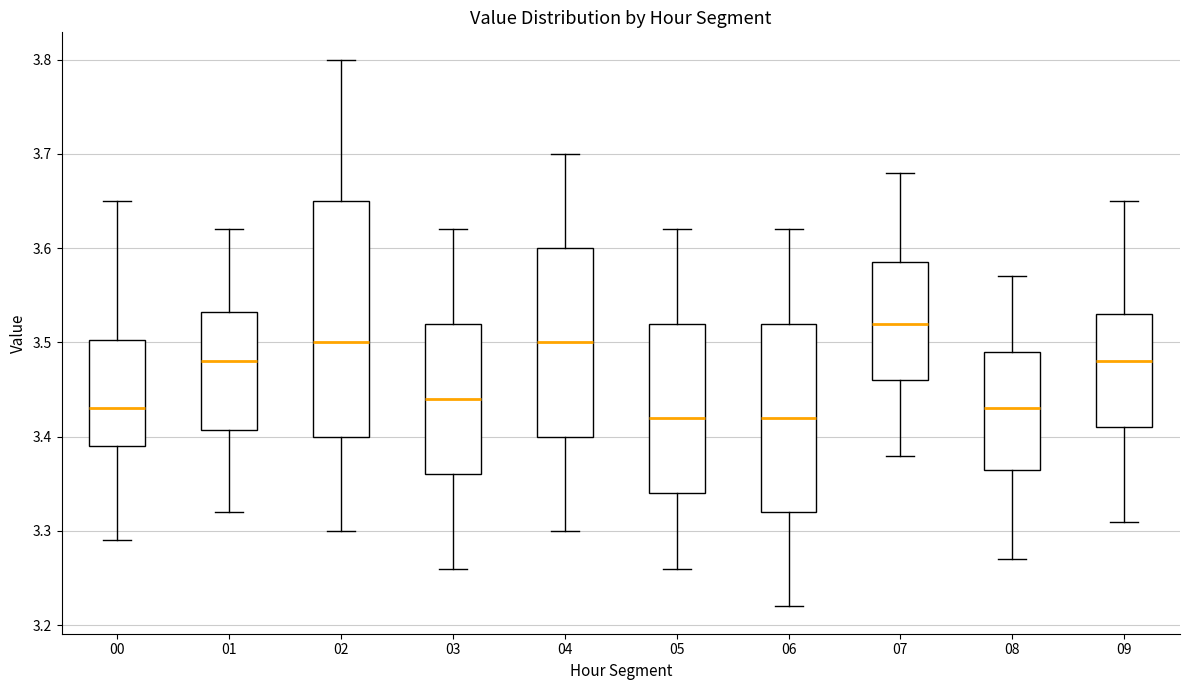

Where does the upper whisker of the box at x = 02 end on the y-axis? The values are not printed on the chart, so give them approximately, as read against the axis.

3.80